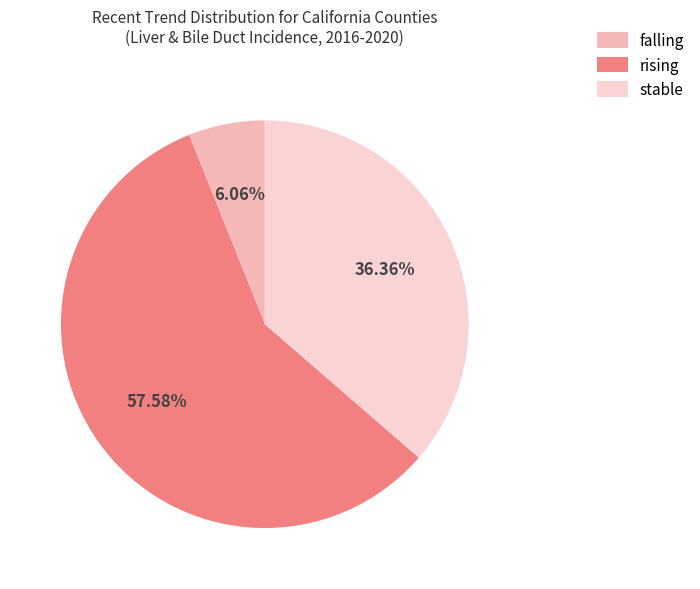

Count the number of slices in the pie.

3